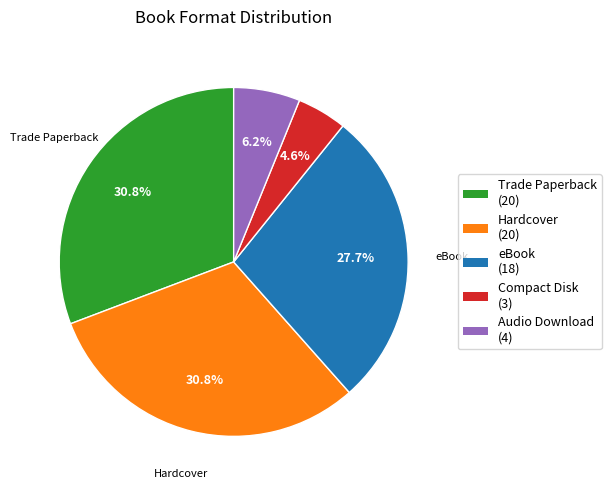

Approximately how many times larger is the value at Hardcover compared to eBook?

1.1